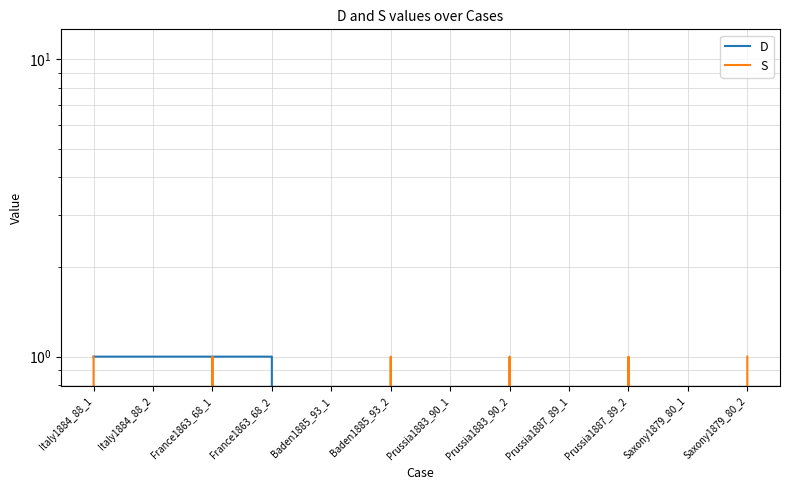

True or false: S and D intersect in this chart.

False